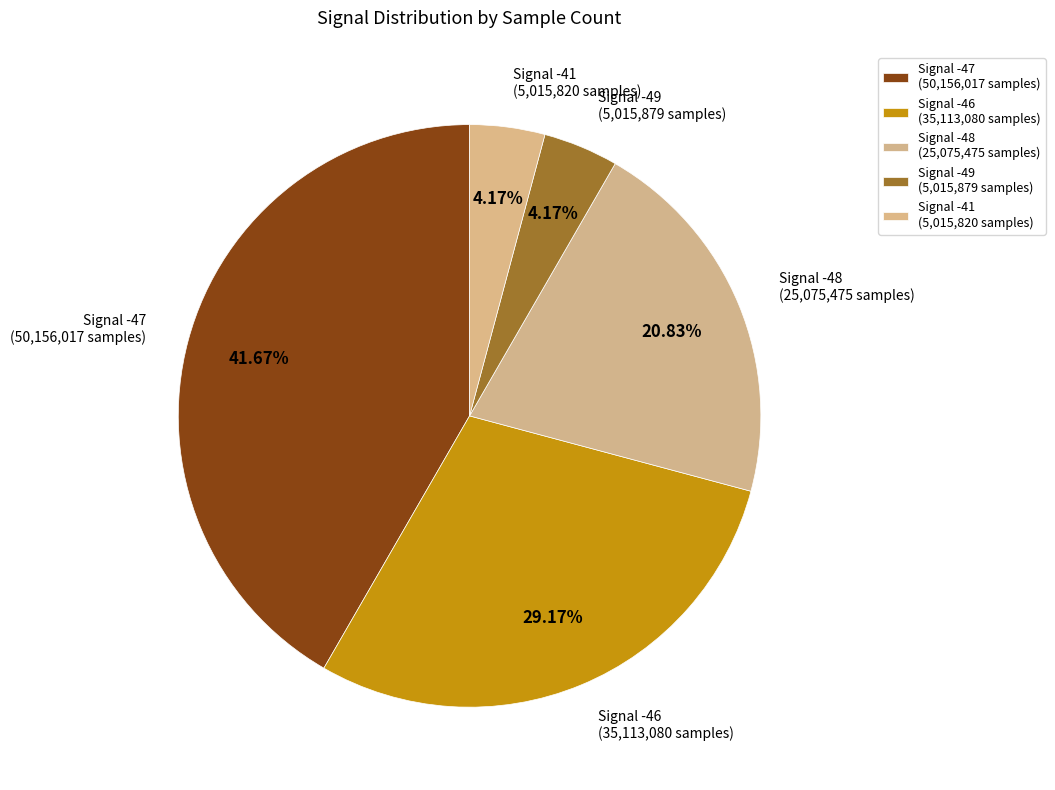

How many slices are in this pie chart?

5